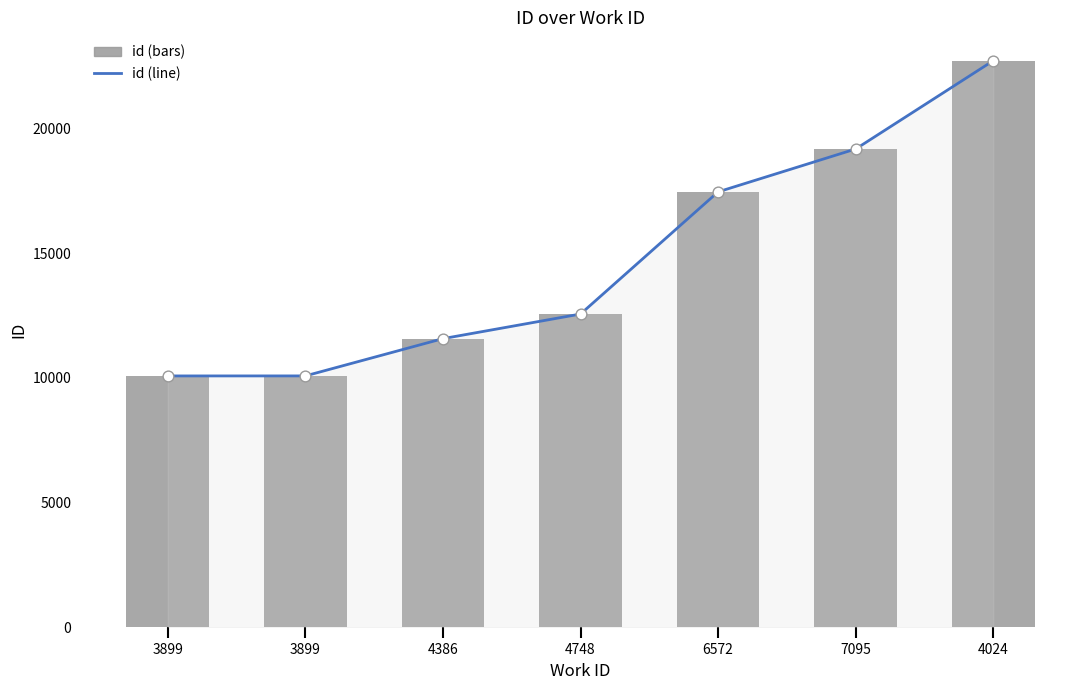

Which series contains the lowest Y value?

id (line)